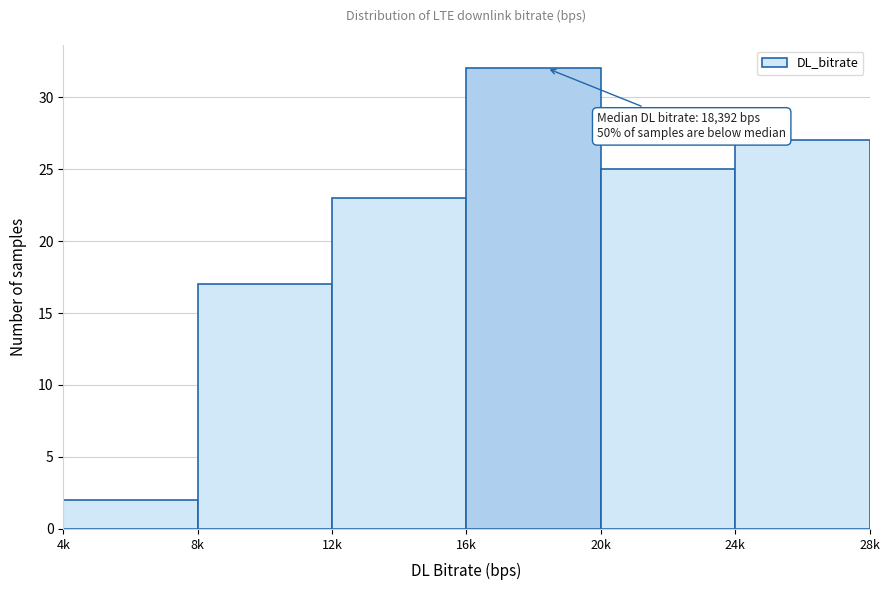

Reading right to left, transcribe all the data shown in this chart.

27	25	32	23	17	2